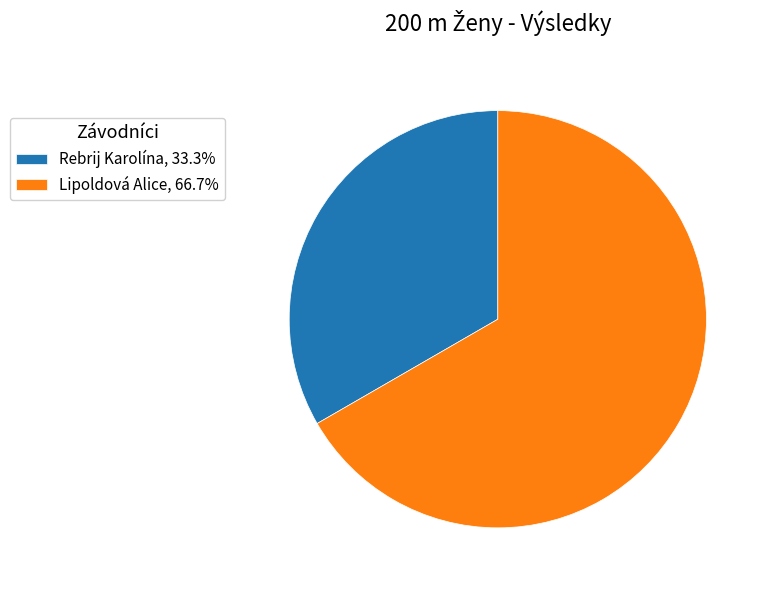

Is there a majority slice in this chart?

Yes